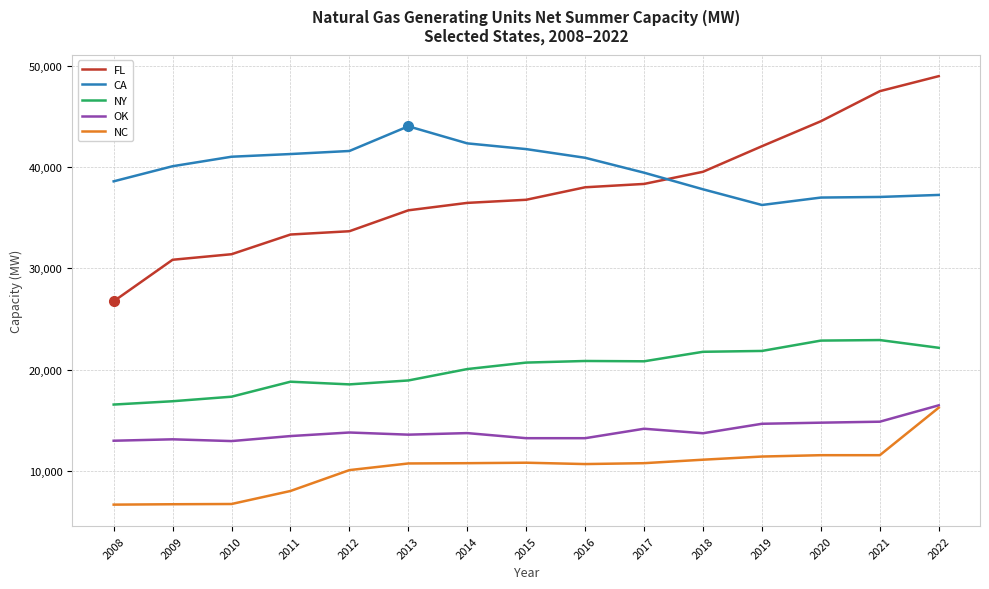

The FL series shows 20828 at 2017. True or false?

False